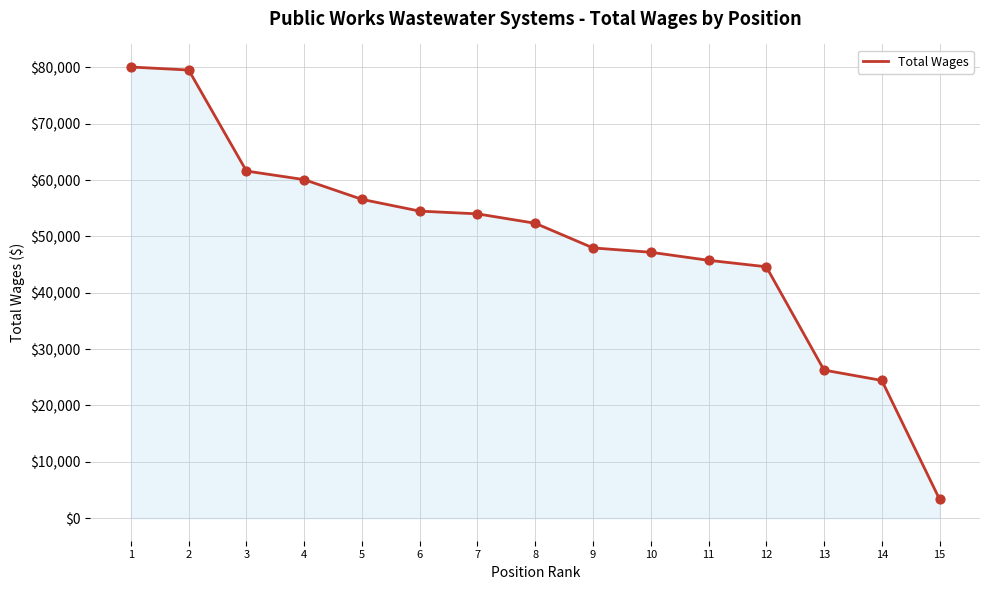

Between 11 and 15, which is larger?

11